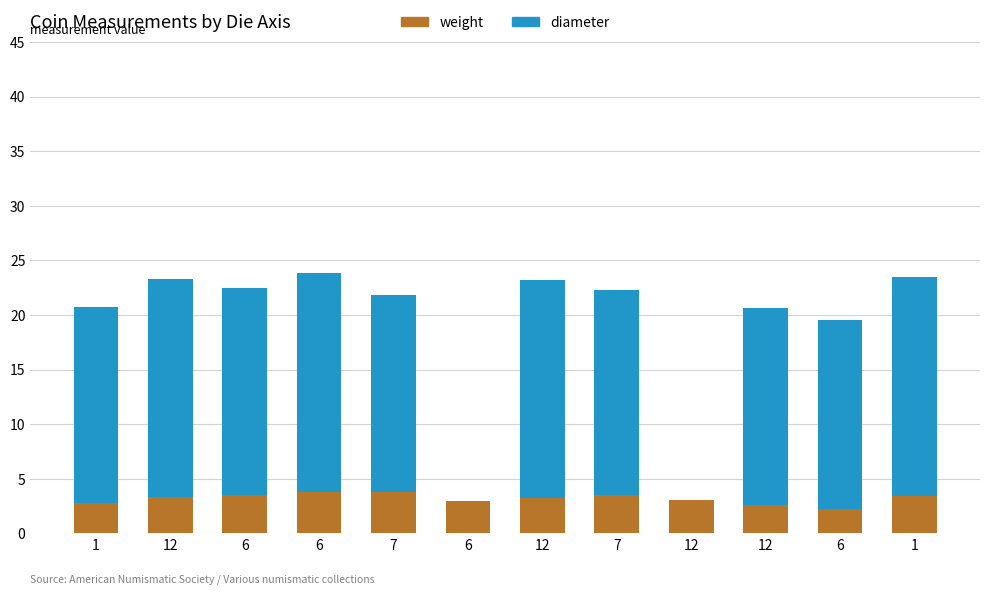

List the series in order of their peak value, highest first.

diameter, weight